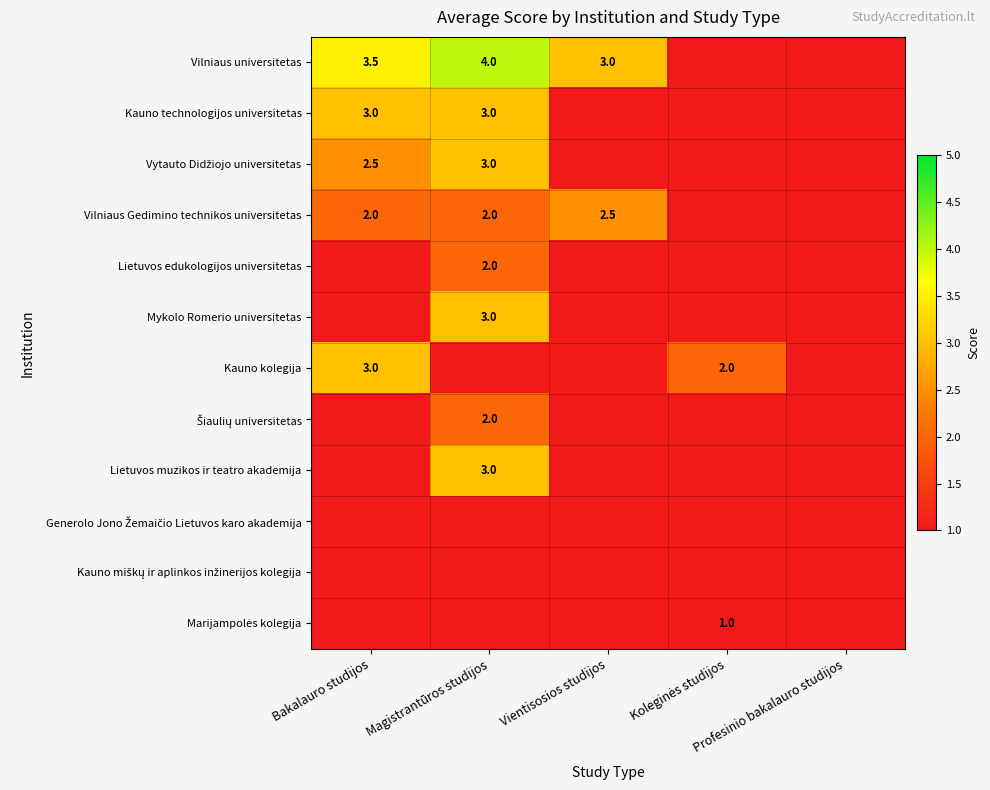

Rank the series at Koleginės studijos from lowest to highest value.

Vilniaus universitetas, Kauno technologijos universitetas, Vytauto Didžiojo universitetas, Vilniaus Gedimino technikos universitetas, Lietuvos edukologijos universitetas, Mykolo Romerio universitetas, Kauno kolegija, Šiaulių universitetas, Lietuvos muzikos ir teatro akademija, Generolo Jono Žemaičio Lietuvos karo akademija, Kauno miškų ir aplinkos inžinerijos kolegija, Marijampolės kolegija